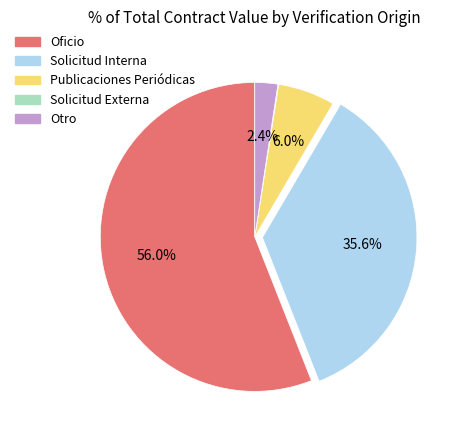

Is there a majority slice in this chart?

Yes